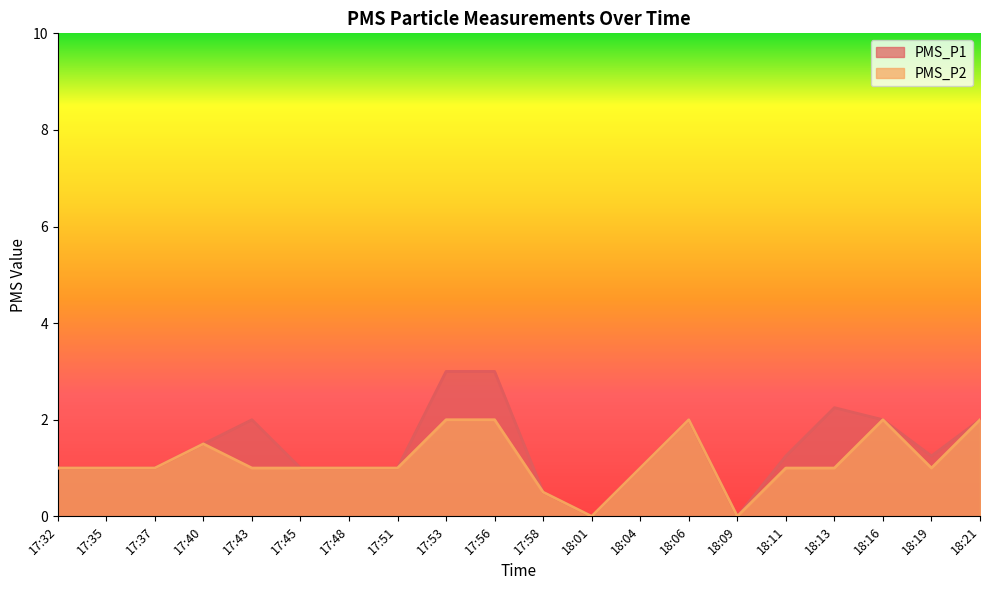

What is the difference between the second highest and minimum values in the PMS_P2 series?

2.0